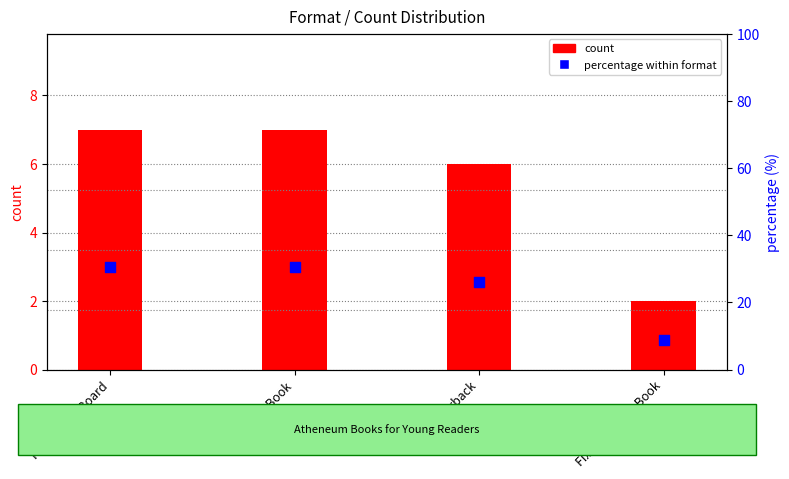

At which category is the sum across all series the highest?

Paper Over Board